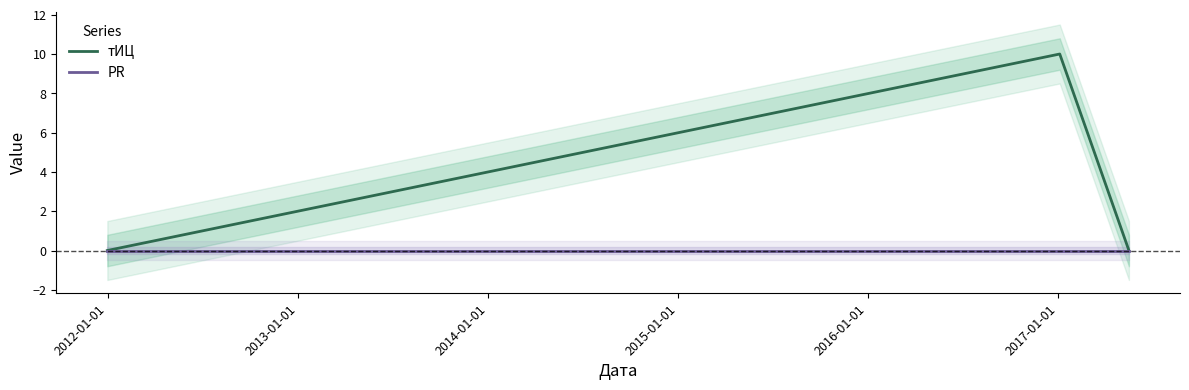

What are all the series names shown in the legend?

тИЦ, PR